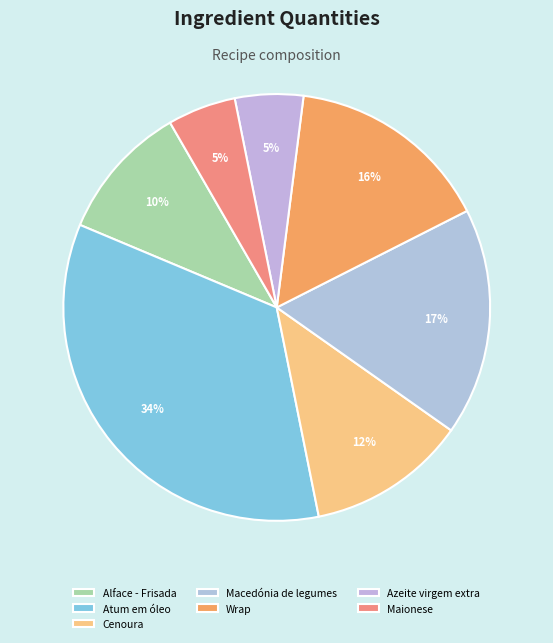

What is the smallest slice in the pie chart?

Azeite virgem extra